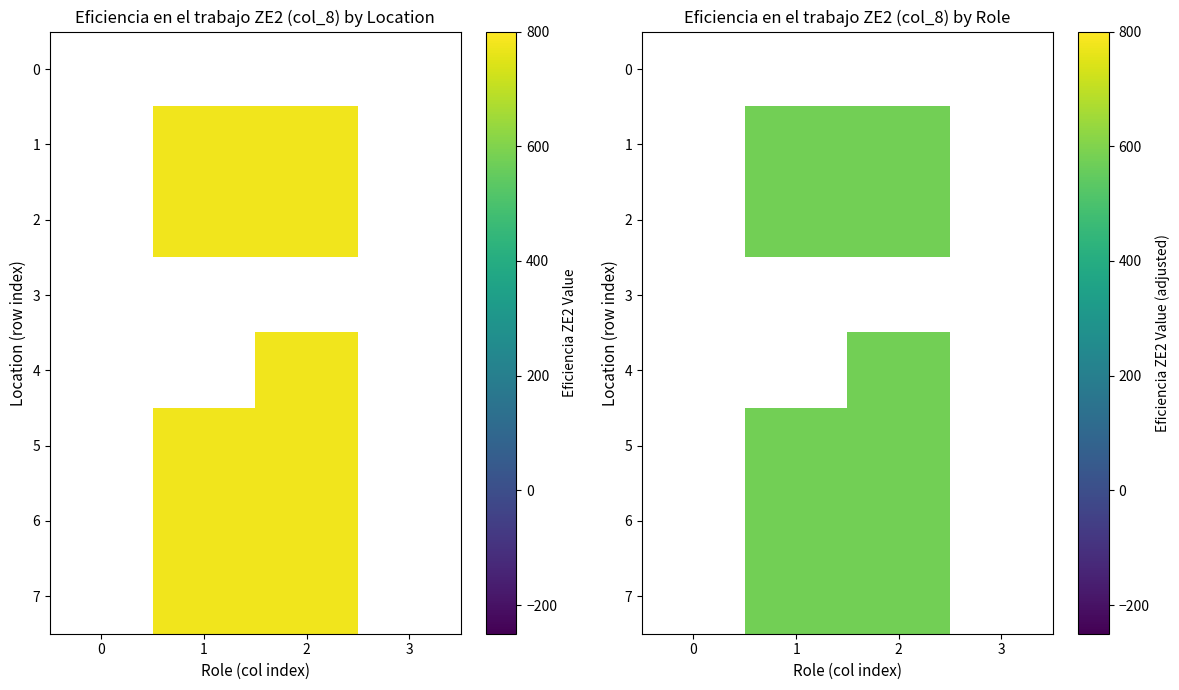

The value of 5 at 2 is 578.5. True or false?

True